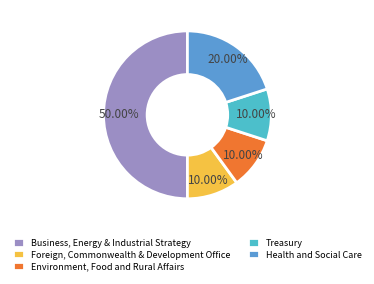

Which has a higher value, Treasury or Business, Energy & Industrial Strategy?

Business, Energy & Industrial Strategy